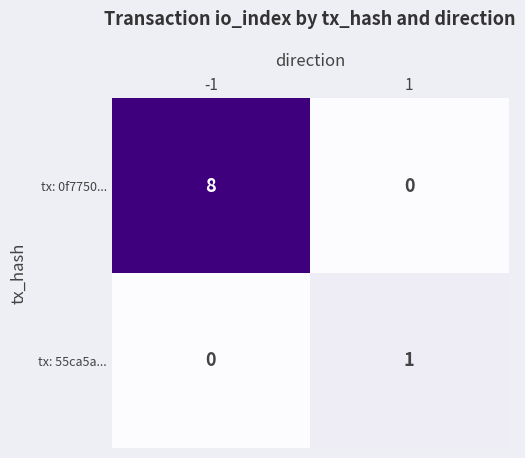

List the series in order of their overall mean, lowest first.

tx: 55ca5a..., tx: 0f7750...